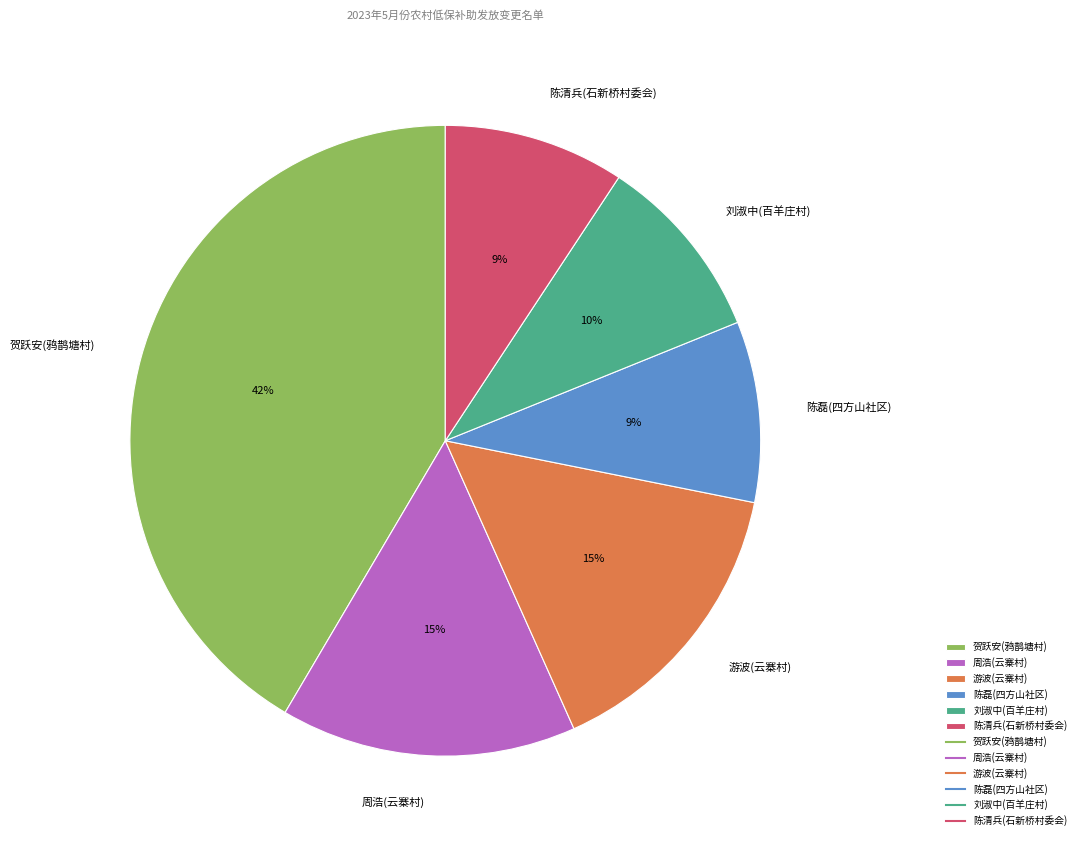

Does 游波(云寨村) account for over 50% of the chart?

No